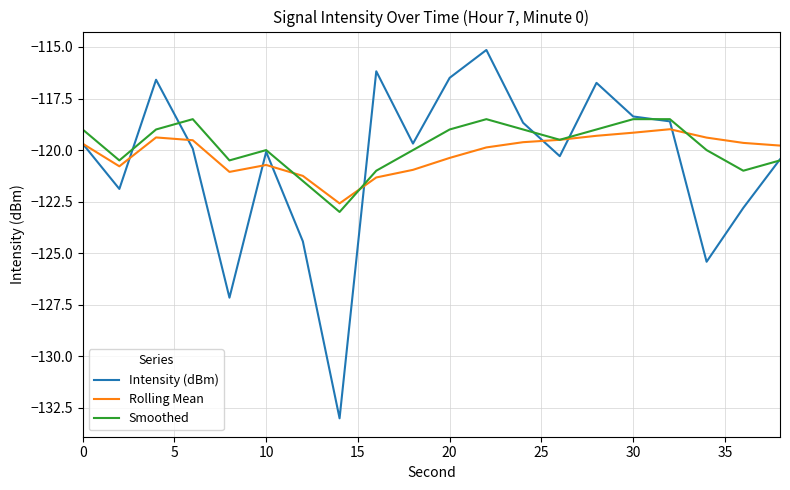

Which series has the widest spread of values?

Intensity (dBm)